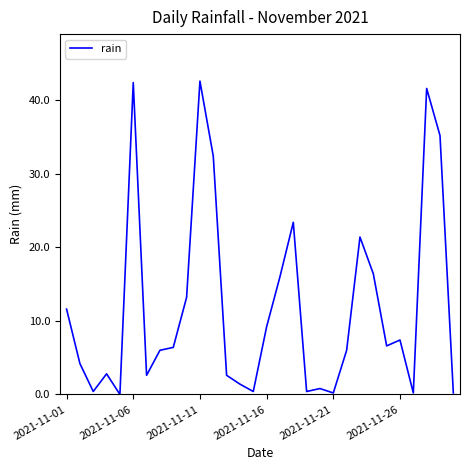

What is the greatest value displayed?

42.6